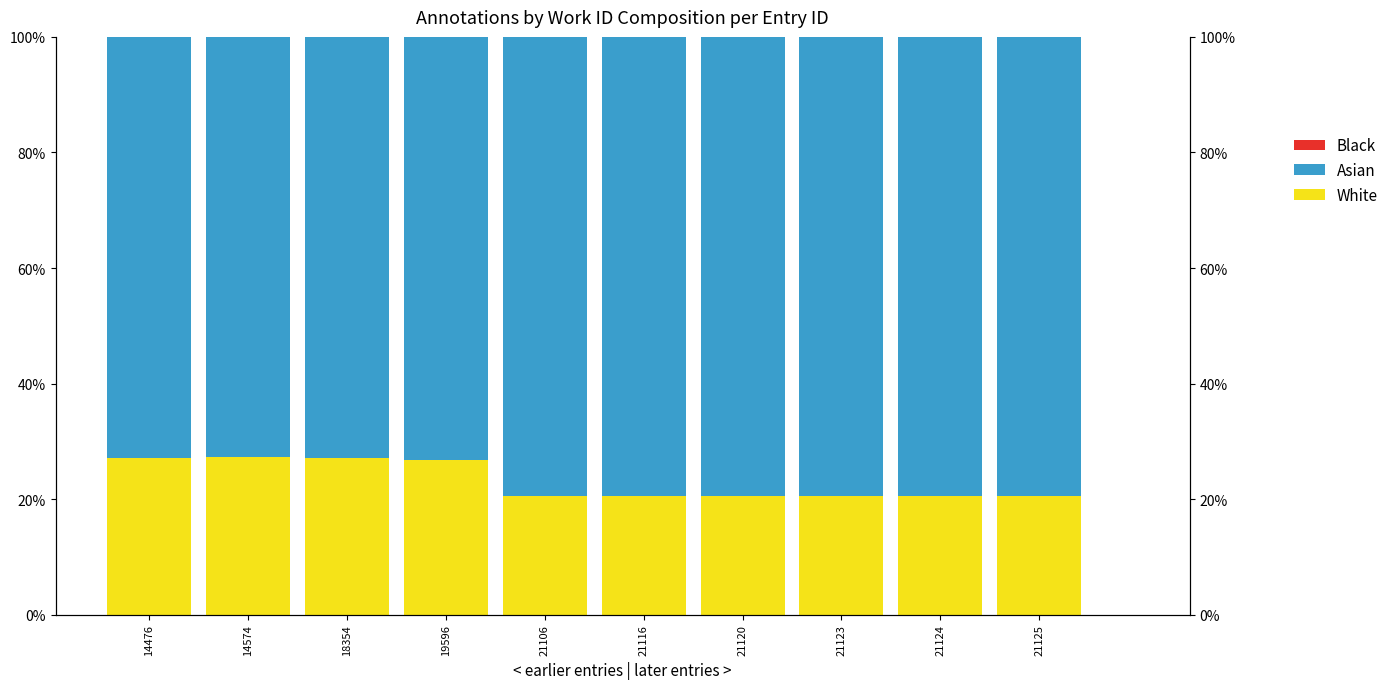

Are the bars horizontal?

No